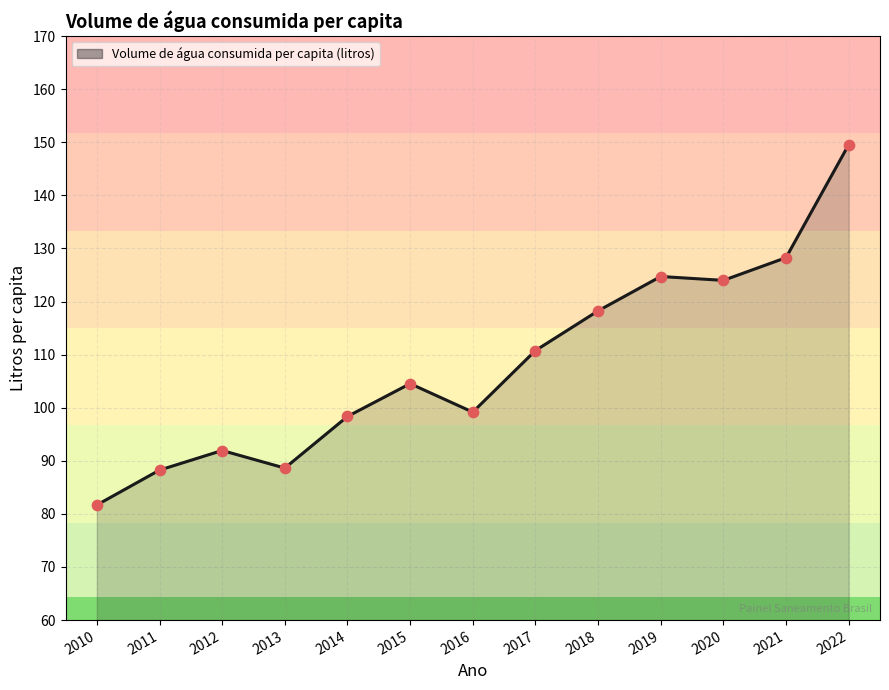

Between 2014 and 2019, which is larger?

2019